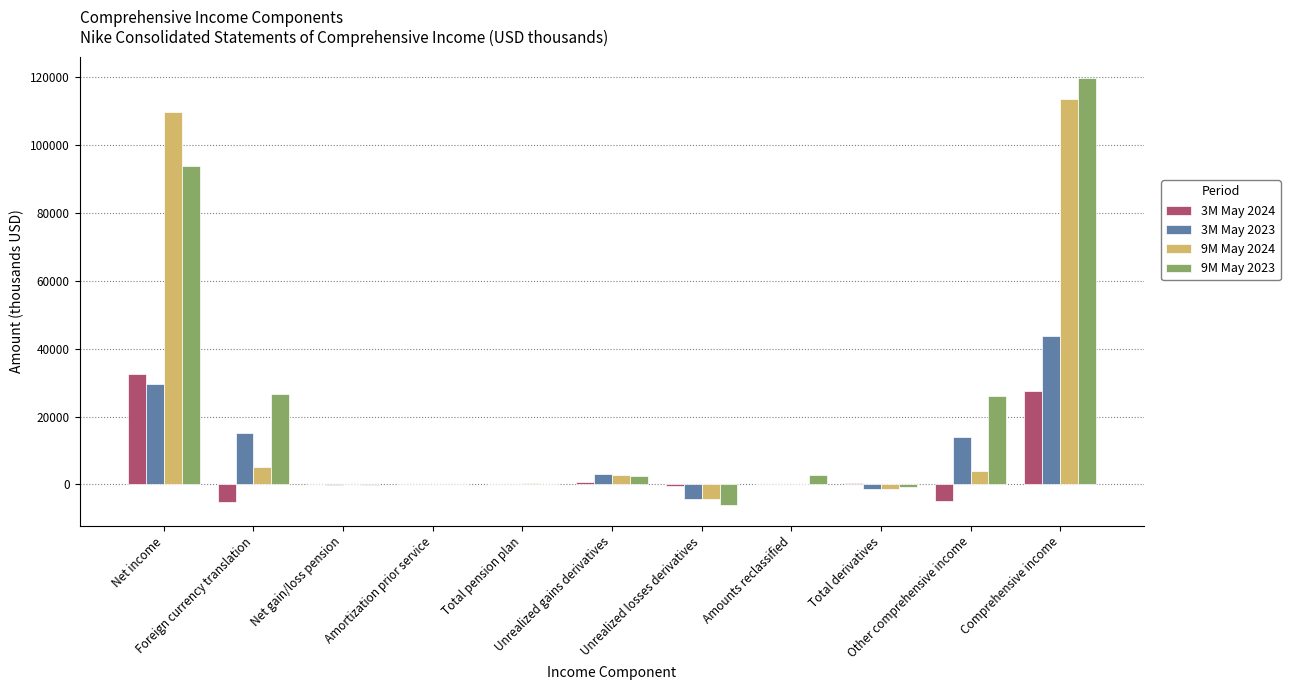

Rank the series by their maximum value, from lowest to highest.

3M May 2024, 3M May 2023, 9M May 2024, 9M May 2023